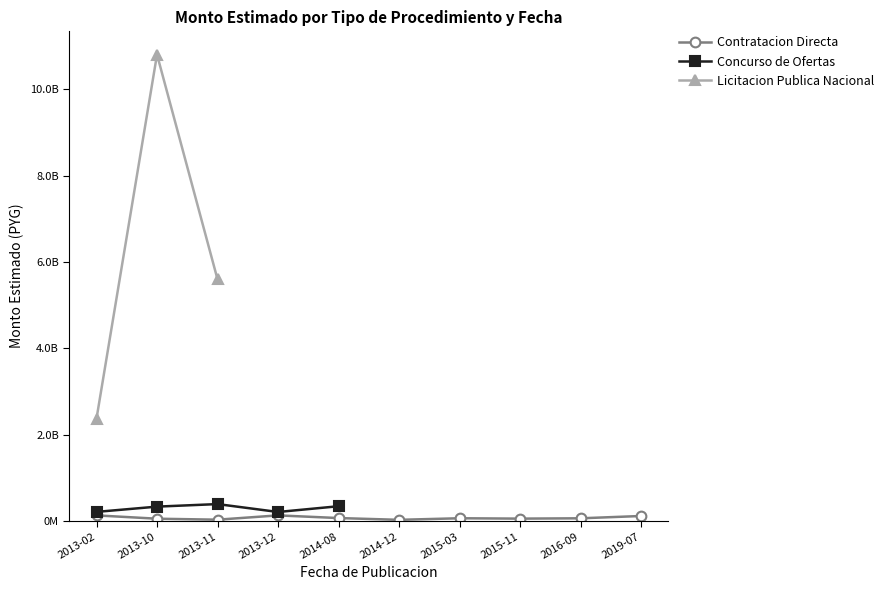

How many lines are shown in the chart?

3